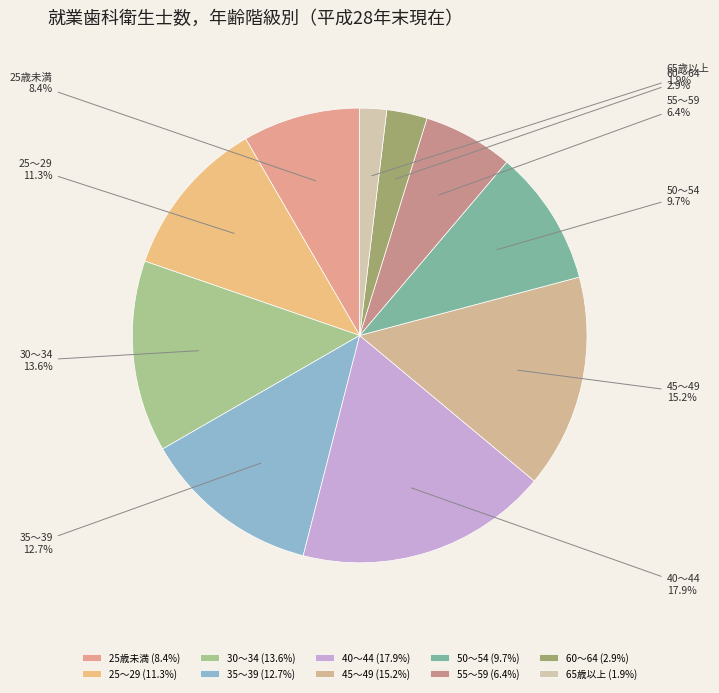

What is the smallest slice in the pie chart?

65歳以上